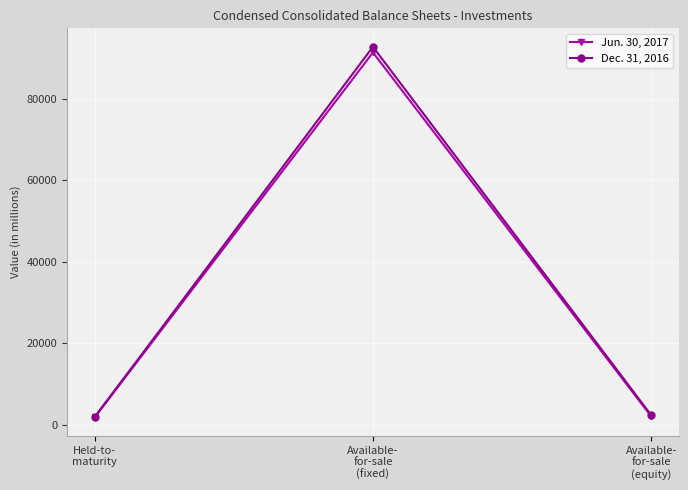

What is the greatest value displayed?

92837